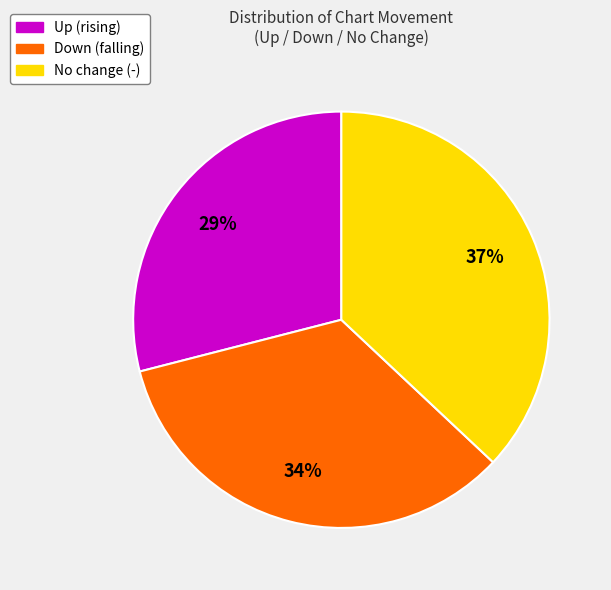

Which has a higher value, Down (falling) or Up (rising)?

Down (falling)